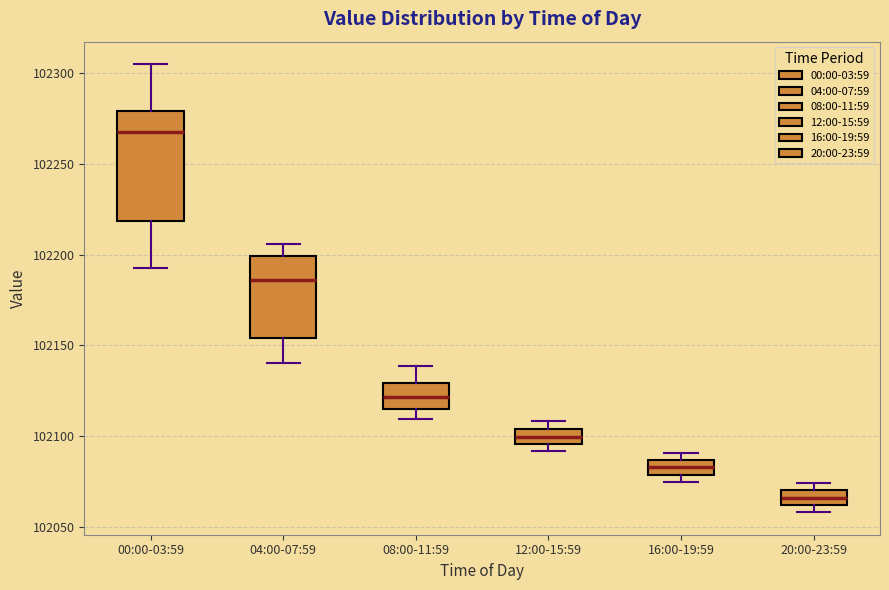

Comparing the boxes themselves (not the whiskers), which one is the tallest?

00:00-03:59